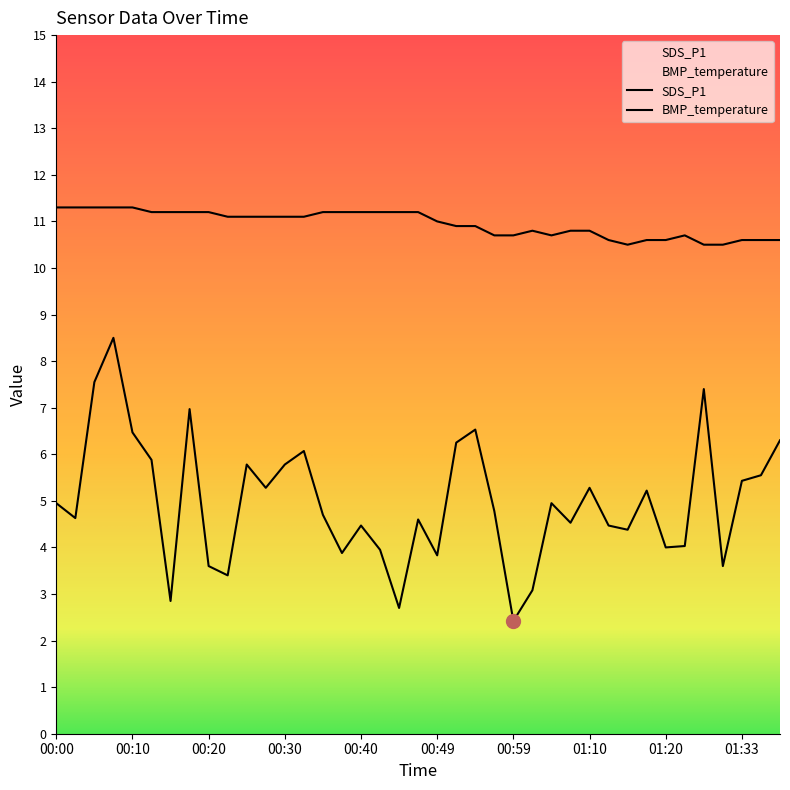

True or false: SDS_P1 and BMP_temperature intersect in this chart.

False